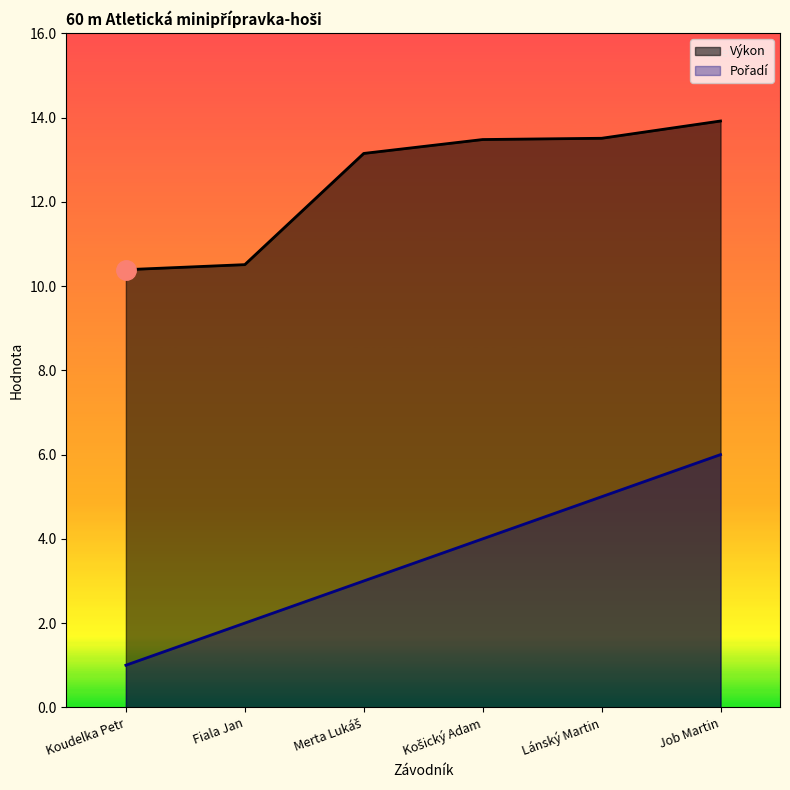

List the labels in order of Pořadí value, largest first.

Job Martin, Lánský Martin, Košický Adam, Merta Lukáš, Fiala Jan, Koudelka Petr